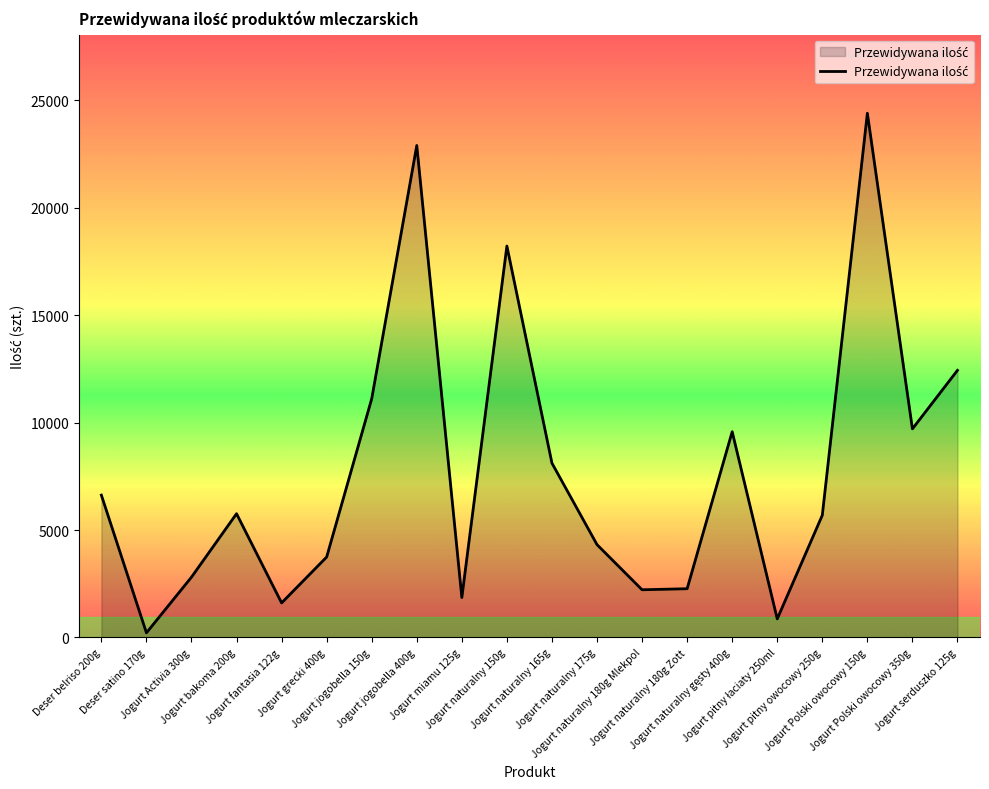

What is the maximum value shown in the chart?

24396